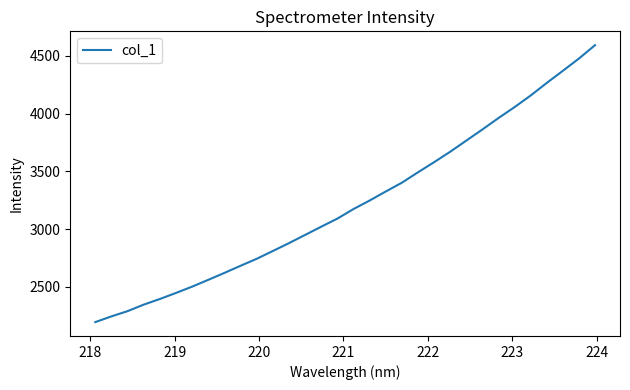

What is the minimum value shown in the chart?

2195.7